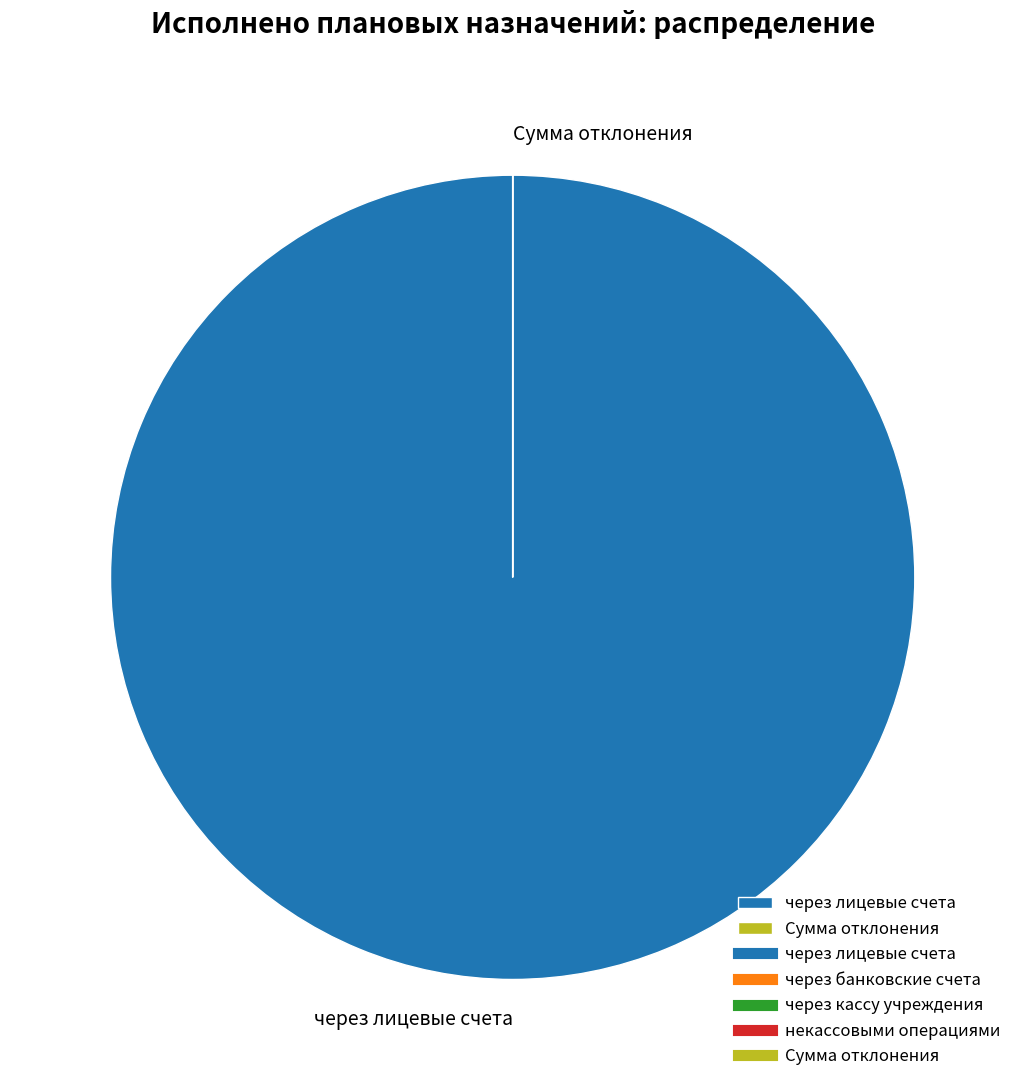

Which slice represents more than half of the pie?

через лицевые счета